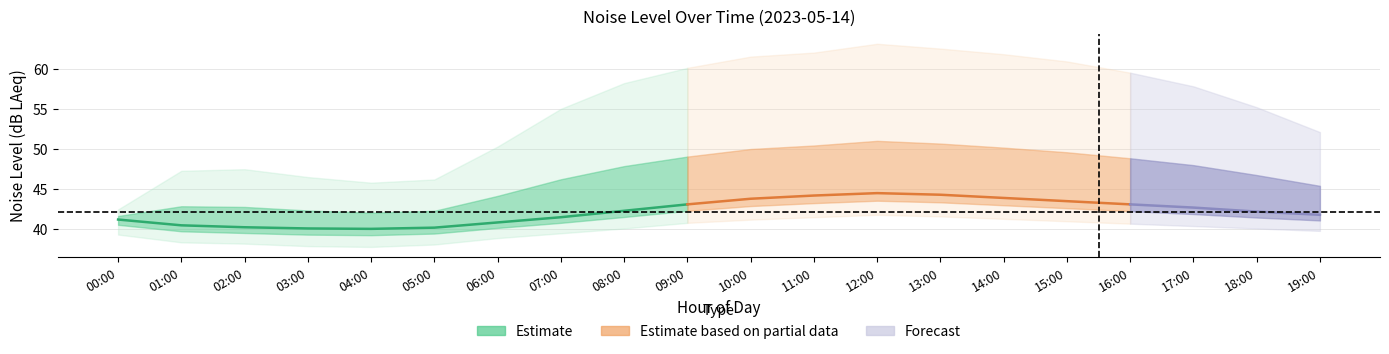

Reading left to right, list all the values displayed in this chart.

noise_LAeq: 41.2	40.5	40.2	40.1	40.0	40.2	40.9	41.5	42.3	43.1	43.8	44.2	44.5	44.3	43.9	43.5	43.1	42.7	42.2	41.8
noise_LA_max: 42.5	47.3	47.5	46.5	45.8	46.2	50.3	55.0	58.2	60.1	61.5	62.0	63.1	62.5	61.8	60.9	59.5	57.8	55.2	52.1
noise_LA_min: 39.3	38.4	38.2	37.9	37.8	38.1	38.9	39.5	40.1	40.8	41.2	41.5	41.8	41.6	41.3	41.0	40.7	40.4	40.1	39.8